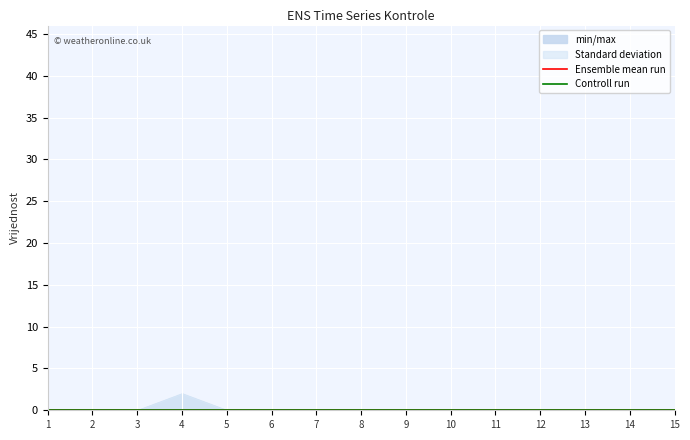

Which category has the lowest value across all series?

1